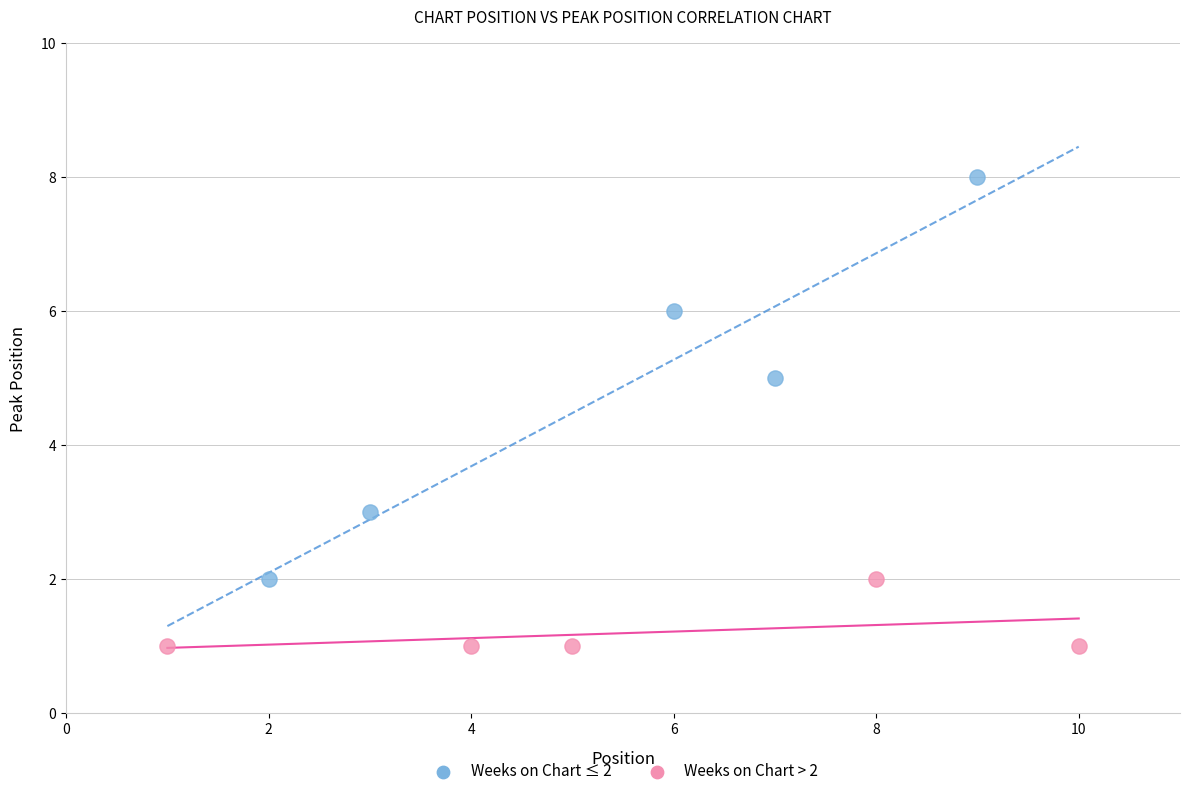

Which series contains the lowest Y value?

Weeks on Chart > 2